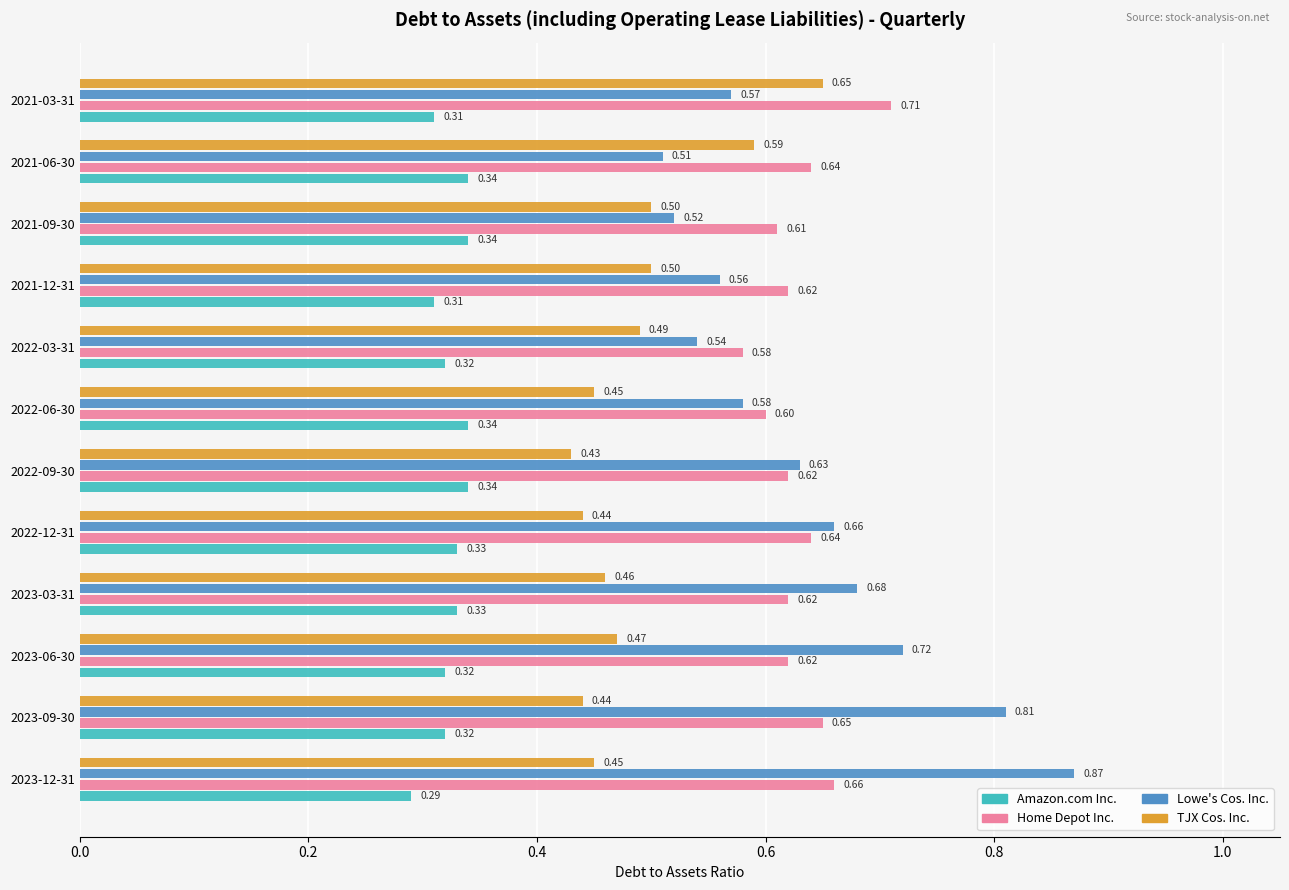

Rank the series by their maximum value, from highest to lowest.

Lowe's Cos. Inc., Home Depot Inc., TJX Cos. Inc., Amazon.com Inc.